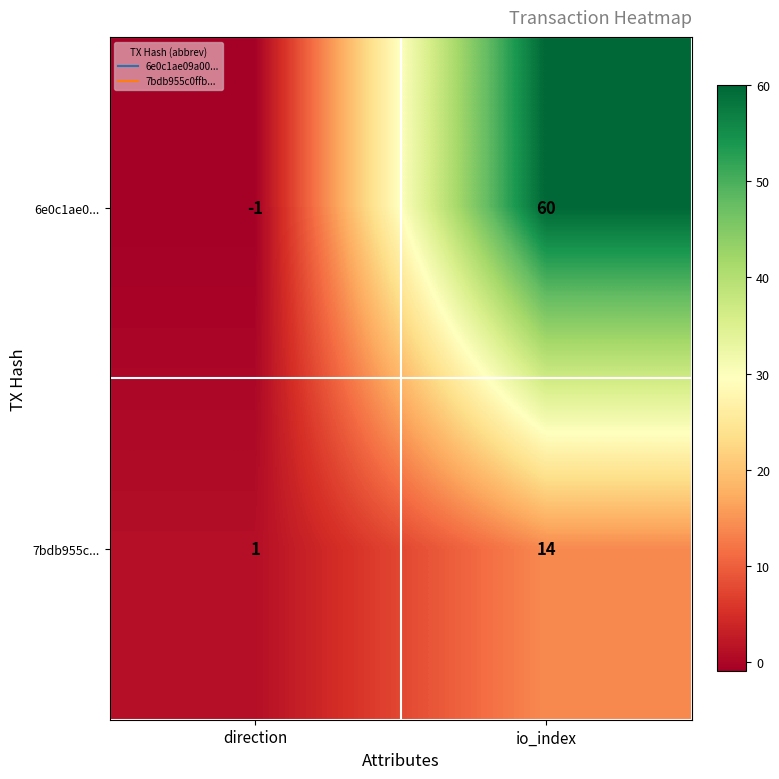

Which series has the largest total across all categories?

6e0c1ae0...